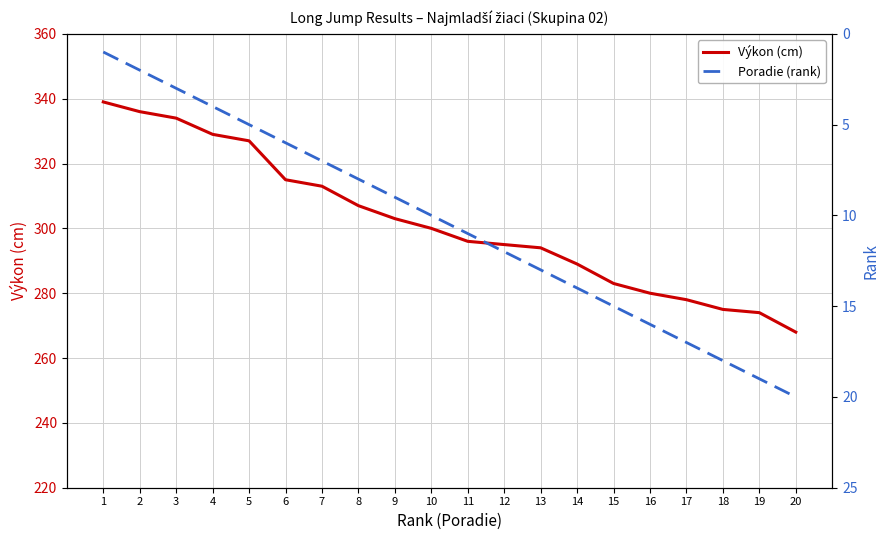

Which series changed the most between 3 and 19?

Výkon (cm)